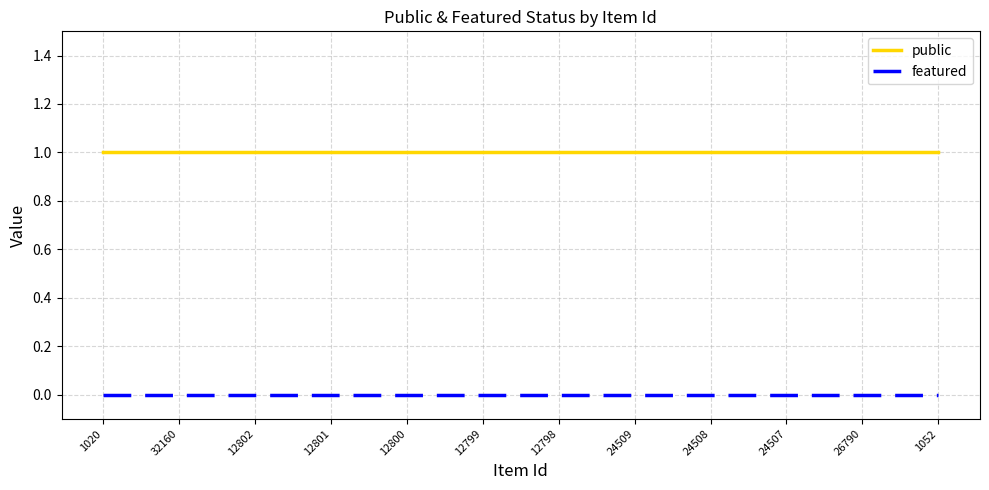

The value of public at 12801 is 1. True or false?

True